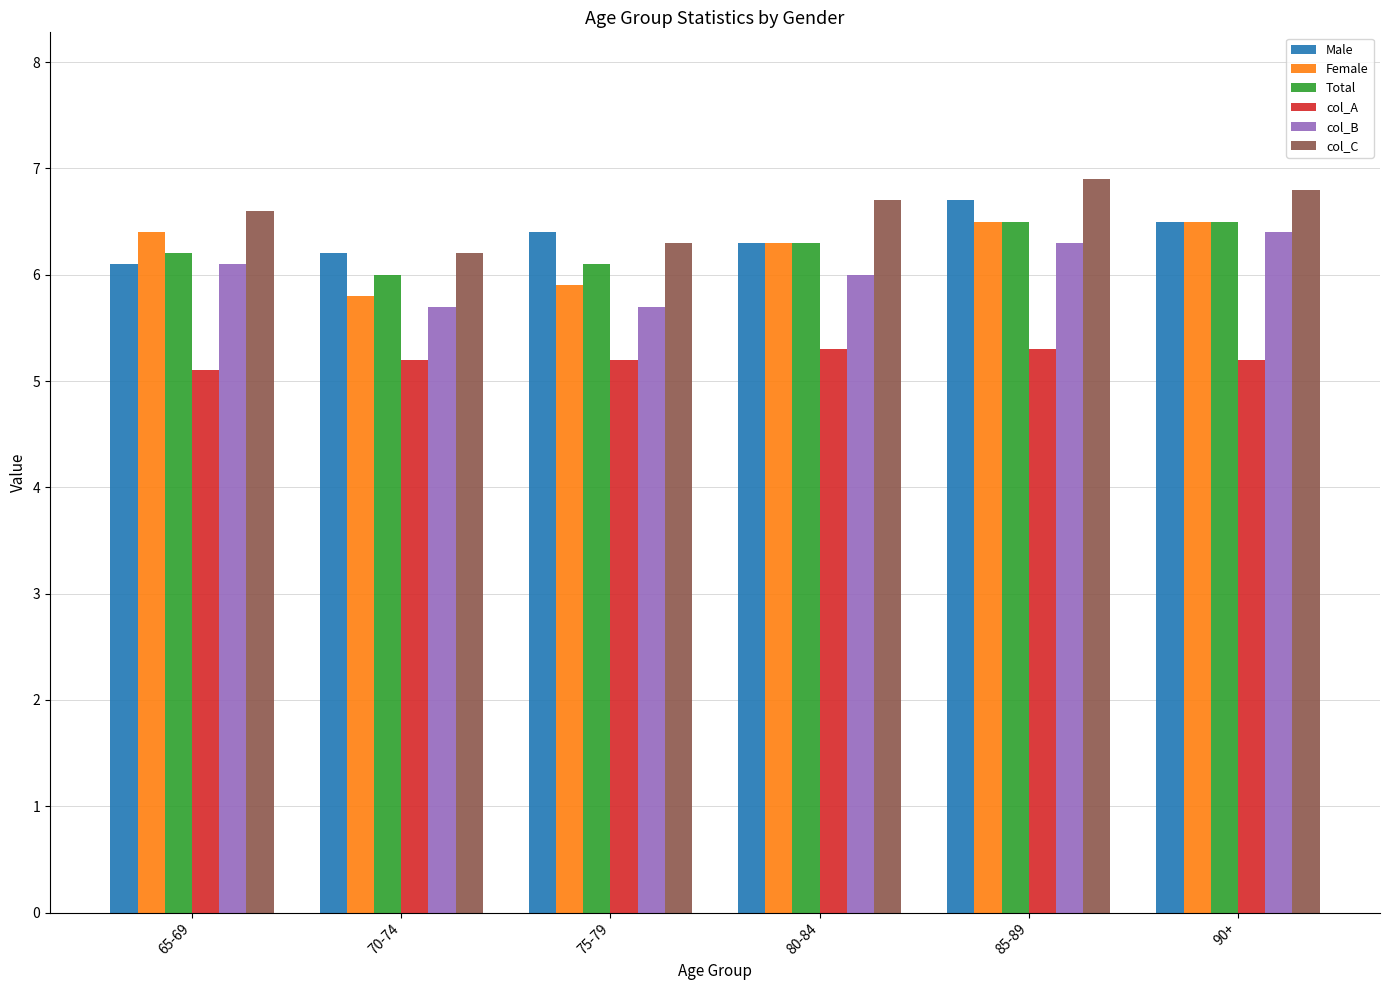

True or false: Female has a value of 10.0 at 75-79.

False